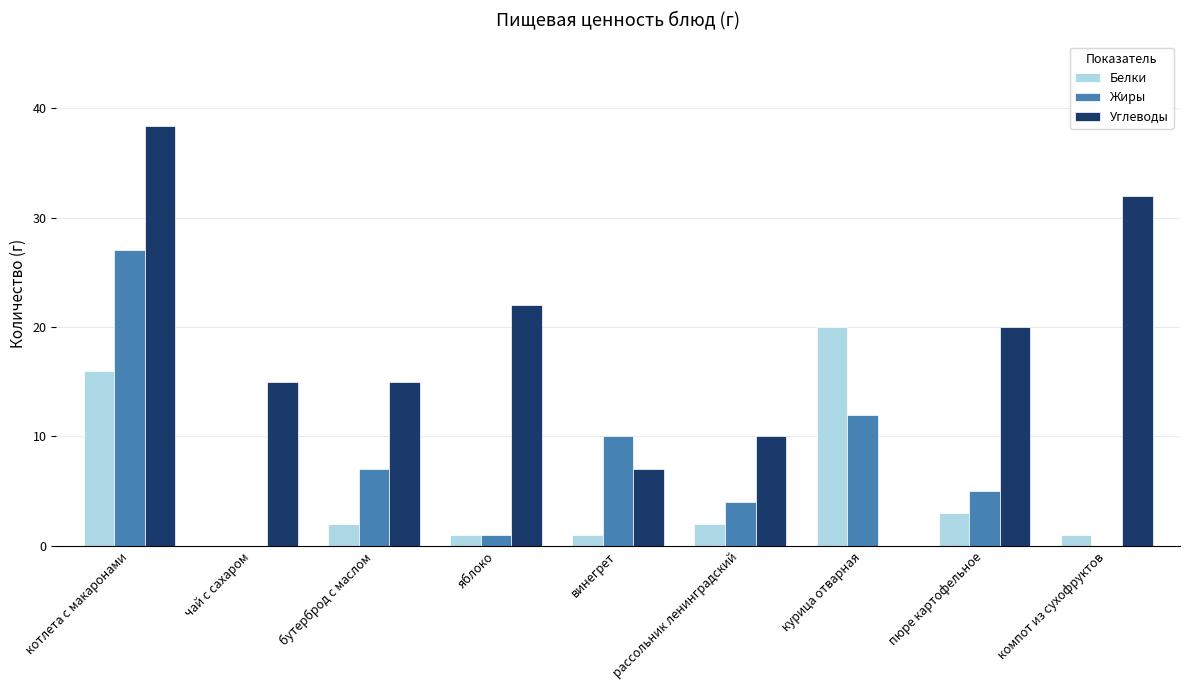

What is the total value across all series at пюре картофельное?

28.0